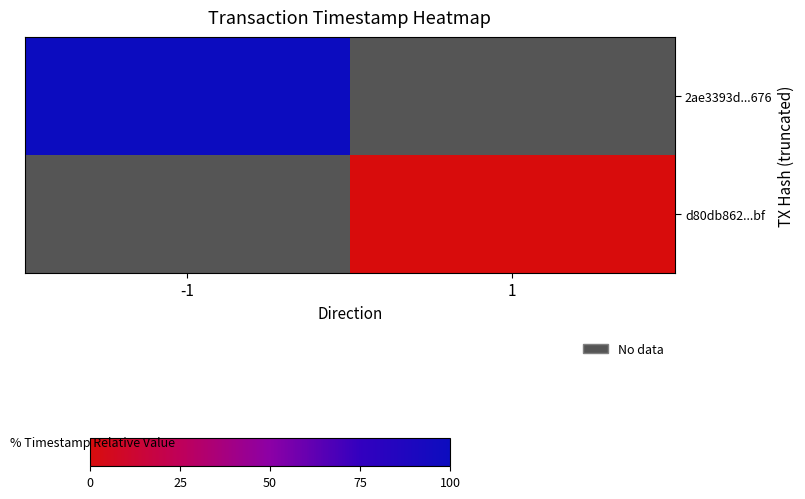

List the series in order of their overall mean, highest first.

2ae3393d...676, d80db862...bf